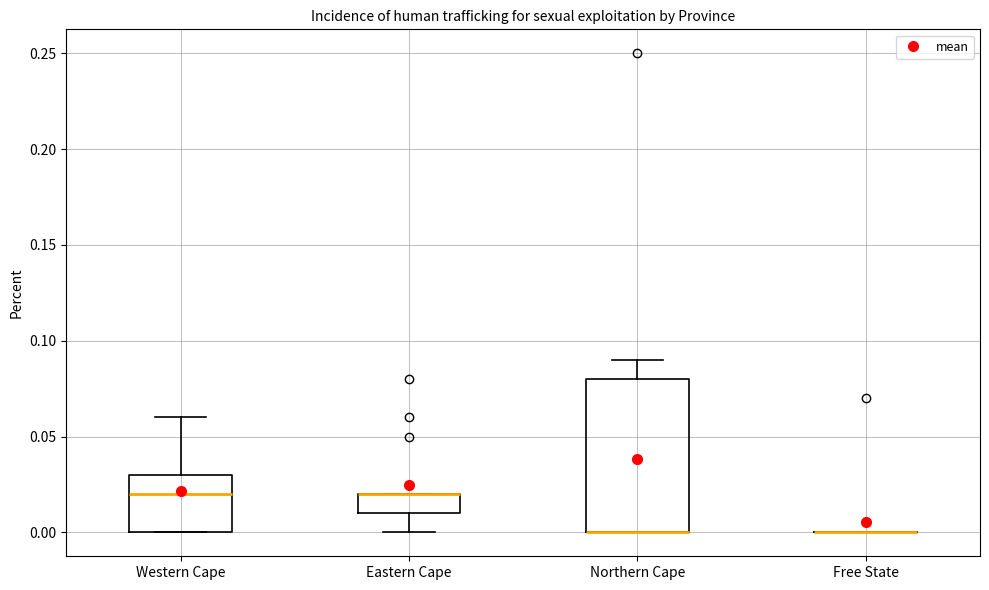

Reading left to right, transcribe this box plot: for each box, give where its median line is, the range the box spans, and where its two whiskers end, as read against the y-axis. The values are not printed on the chart, so give them approximately, as read against the axis.

Western Cape: median 0.02, box 0.00 to 0.03, whiskers 0.00 to 0.06
Eastern Cape: median 0.02 (drawn on the box's upper edge), box 0.01 to 0.02, whiskers 0.00 to 0.02
Northern Cape: median 0.00 (drawn on the box's lower edge), box 0.00 to 0.08, whiskers 0.00 to 0.09
Free State: box collapsed to a line at 0.00, whiskers 0.00 to 0.00